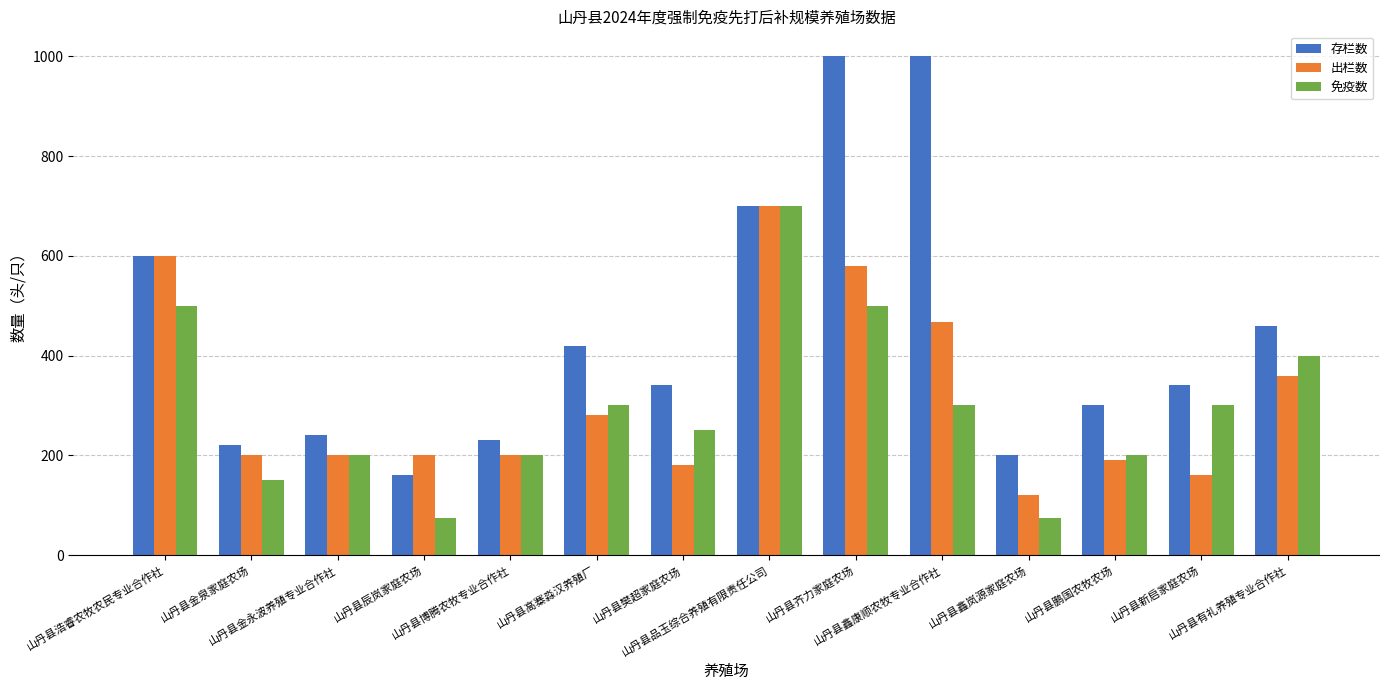

What is the difference between the maximum and minimum values in the 出栏数 series?

580